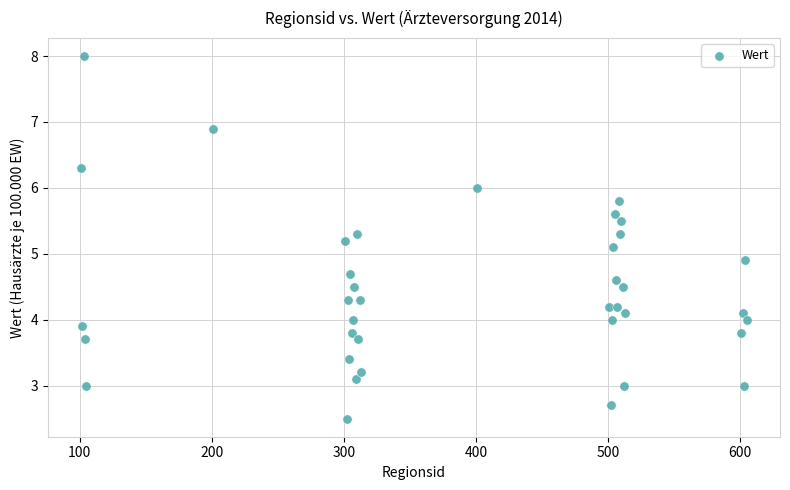

What is the range of Y values (max minus min)?

5.5